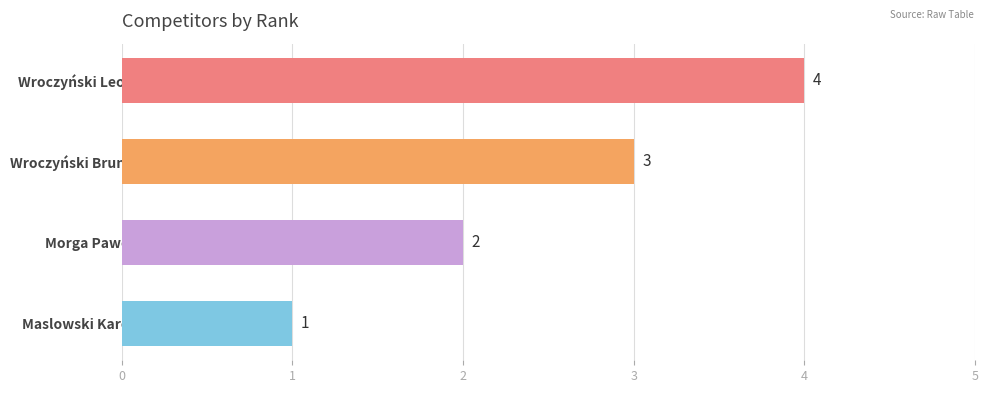

Are the bars horizontal?

Yes